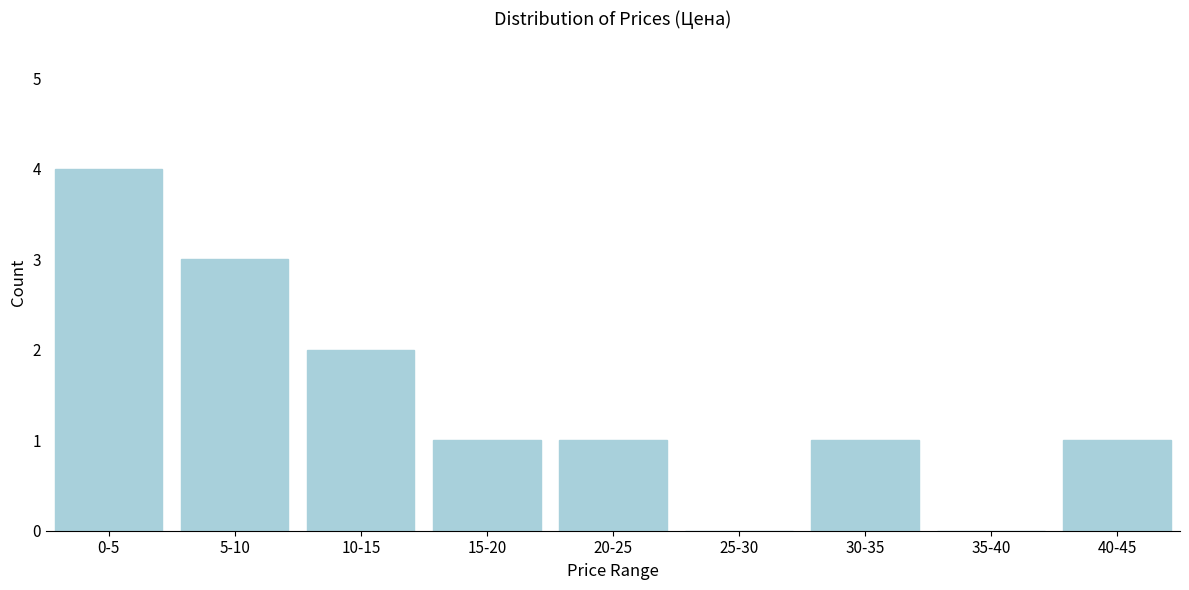

Reading left to right, transcribe all the data shown in this chart.

0-5=4	5-10=3	10-15=2	15-20=1	20-25=1	25-30=0	30-35=1	35-40=0	40-45=1